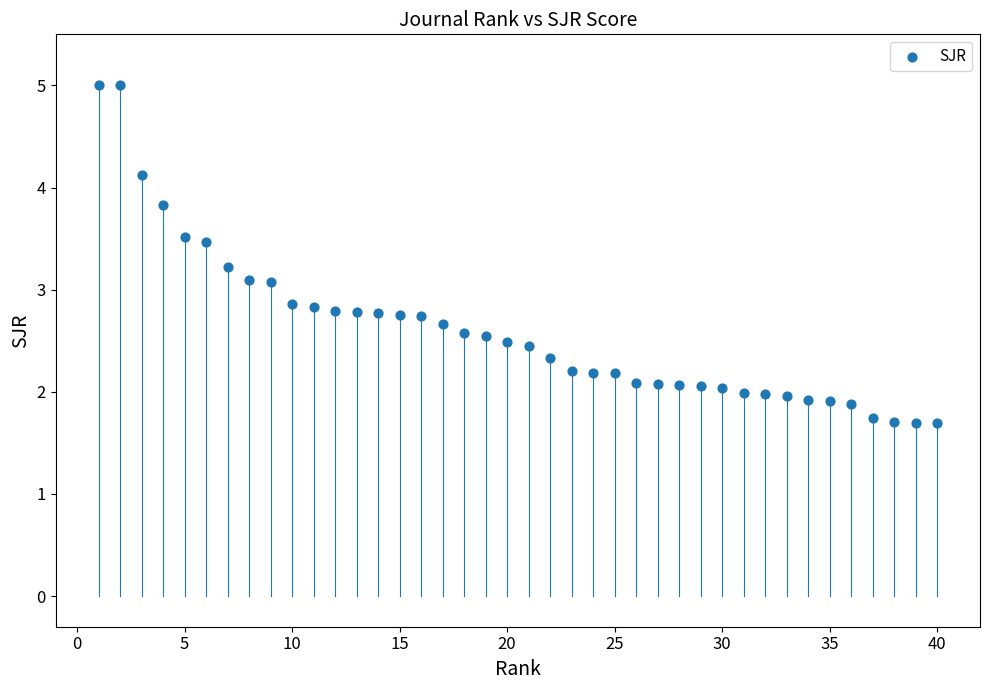

What is the range of Y values (max minus min)?

3.3